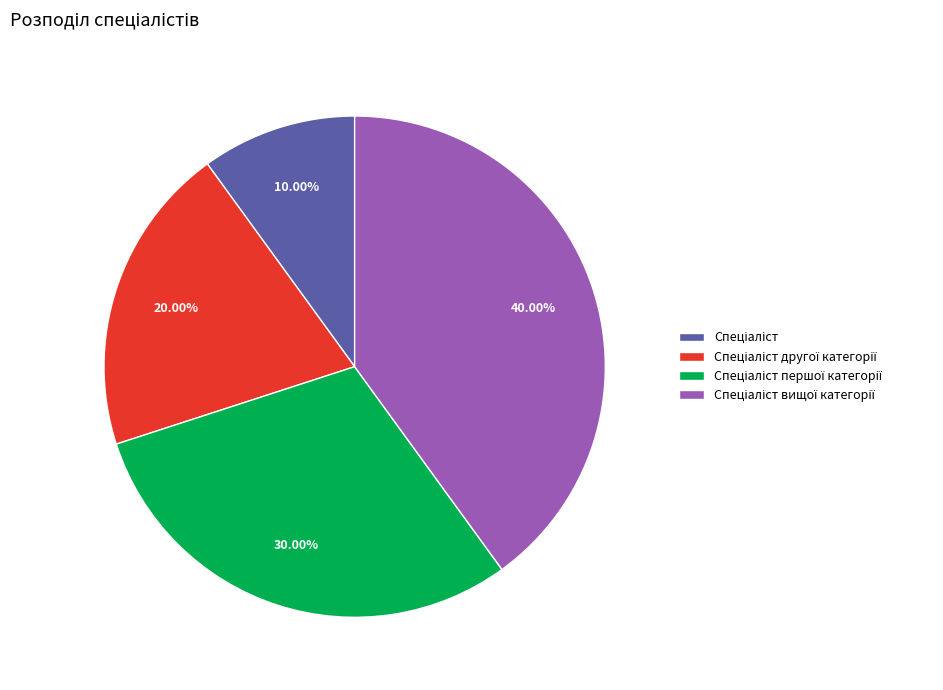

Is there any slice that represents more than half of the pie?

No